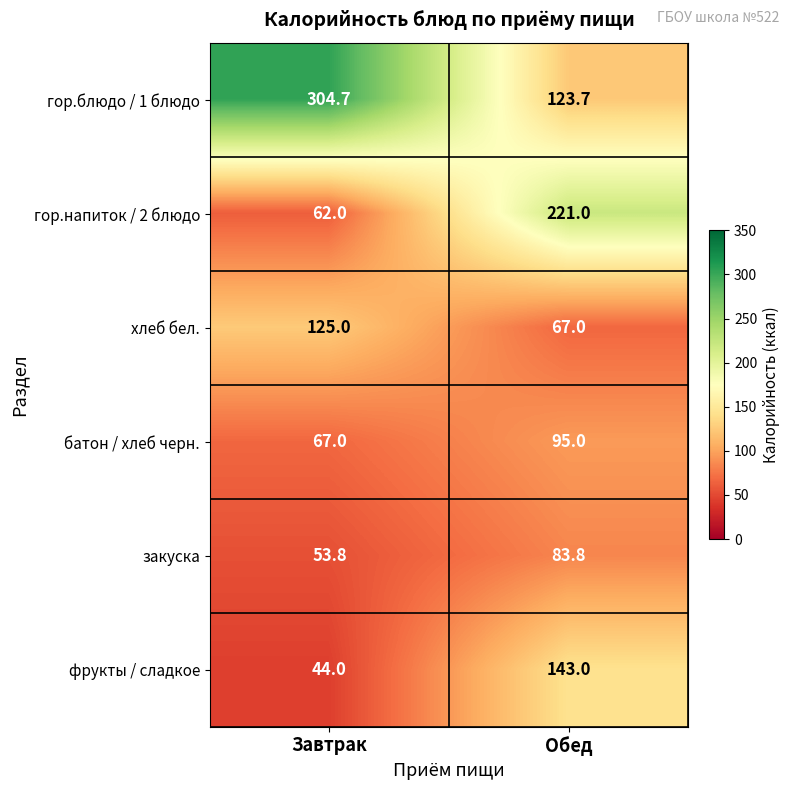

Rank the series by their maximum value, from lowest to highest.

закуска, батон / хлеб черн., хлеб бел., фрукты / сладкое, гор.напиток / 2 блюдо, гор.блюдо / 1 блюдо